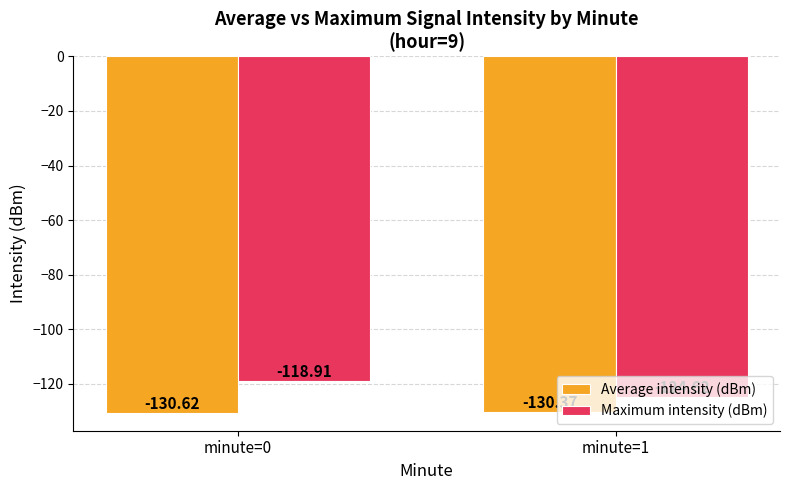

How many bars are there in total?

4